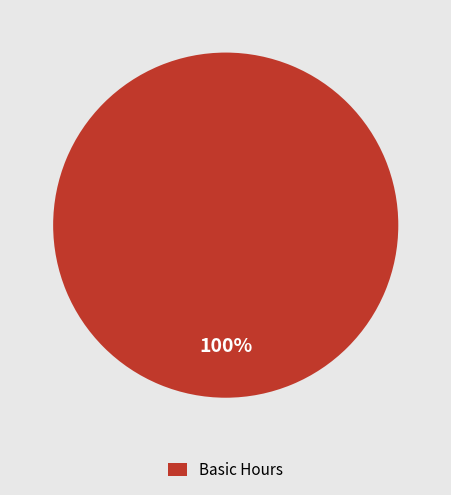

How many slices are in this pie chart?

1